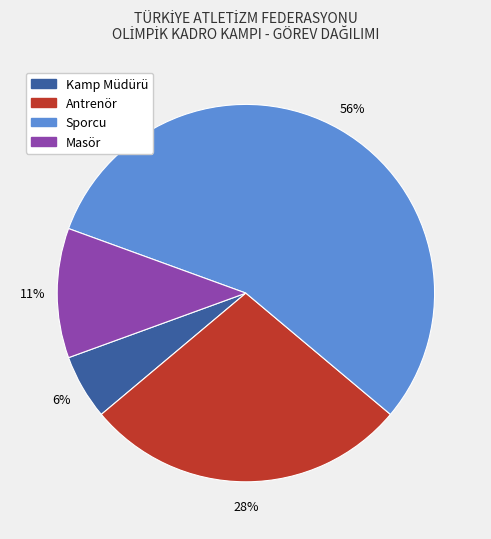

To the nearest percent, what is the average slice percentage?

25%